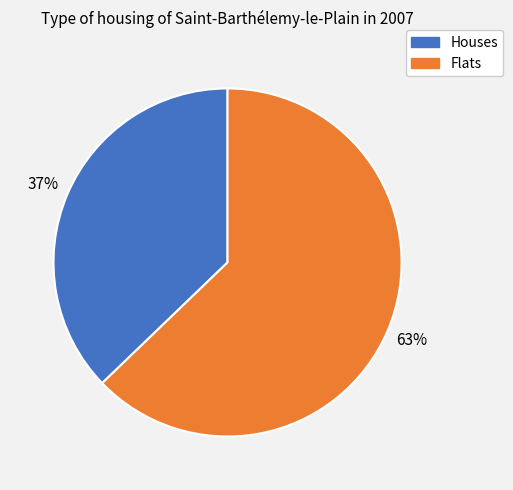

To the nearest percent, what is the difference between the largest and smallest slice percentages?

26%